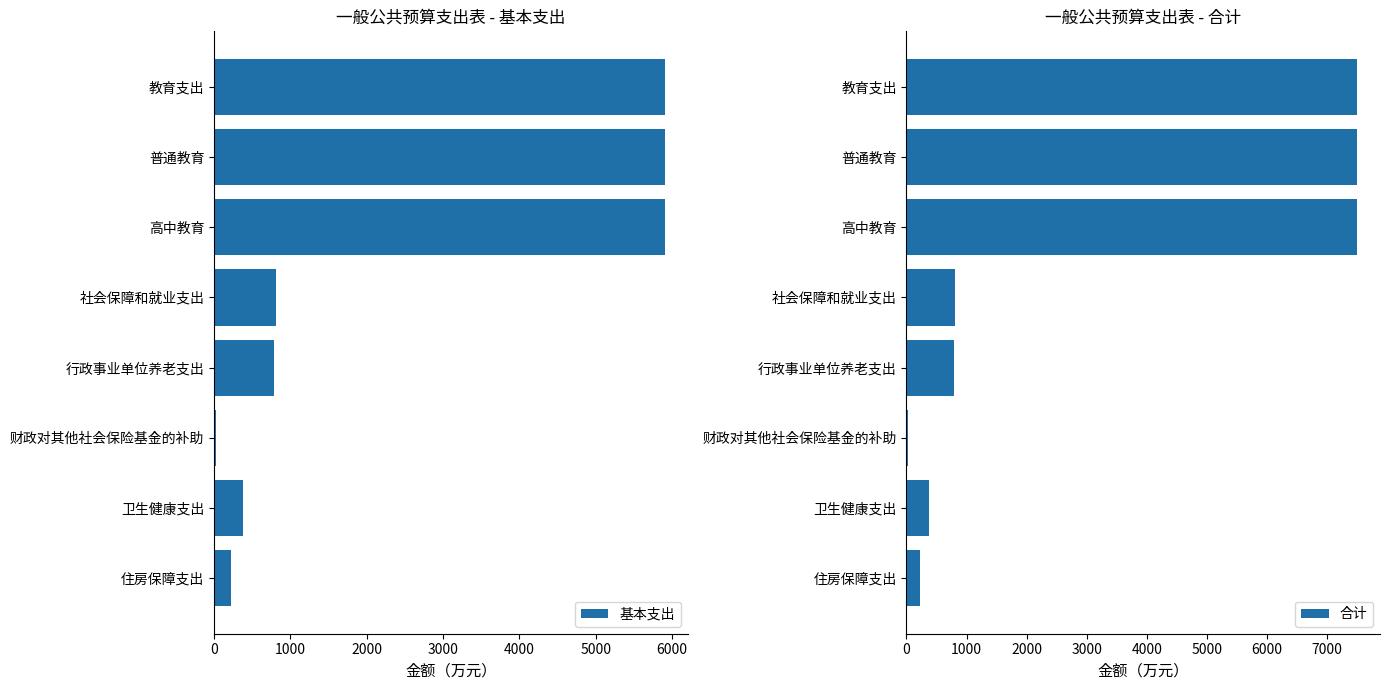

What value does the 基本支出 series have at 行政事业单位养老支出?

786.1